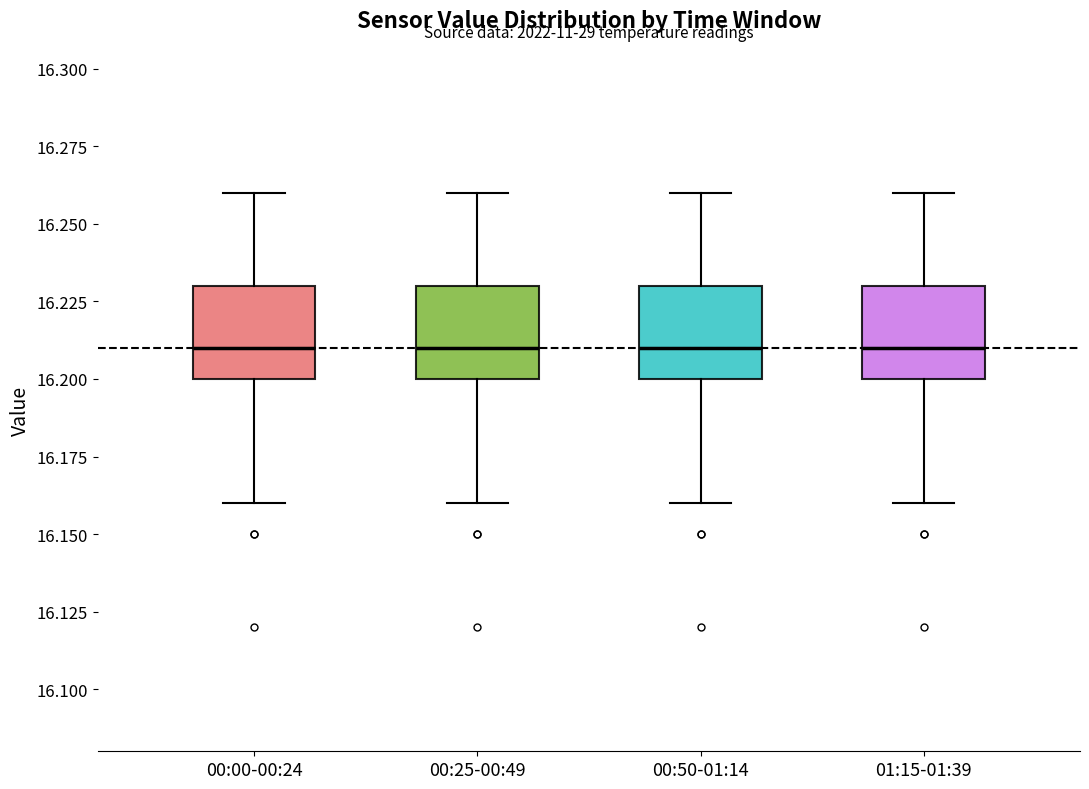

Reading left to right, read every box against the y-axis: the position of its median line, the range the box covers, and the ends of its whiskers. The values are not printed on the chart, so give them approximately, as read against the axis.

00:00-00:24: median 16.21, box 16.20 to 16.23, whiskers 16.16 to 16.26
00:25-00:49: median 16.21, box 16.20 to 16.23, whiskers 16.16 to 16.26
00:50-01:14: median 16.21, box 16.20 to 16.23, whiskers 16.16 to 16.26
01:15-01:39: median 16.21, box 16.20 to 16.23, whiskers 16.16 to 16.26